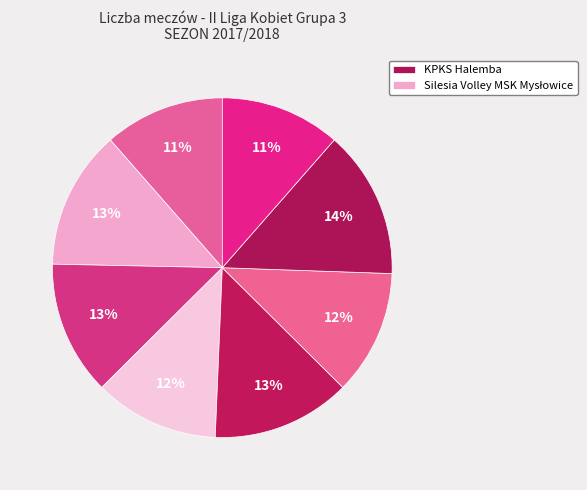

How many segments does this pie chart have?

8